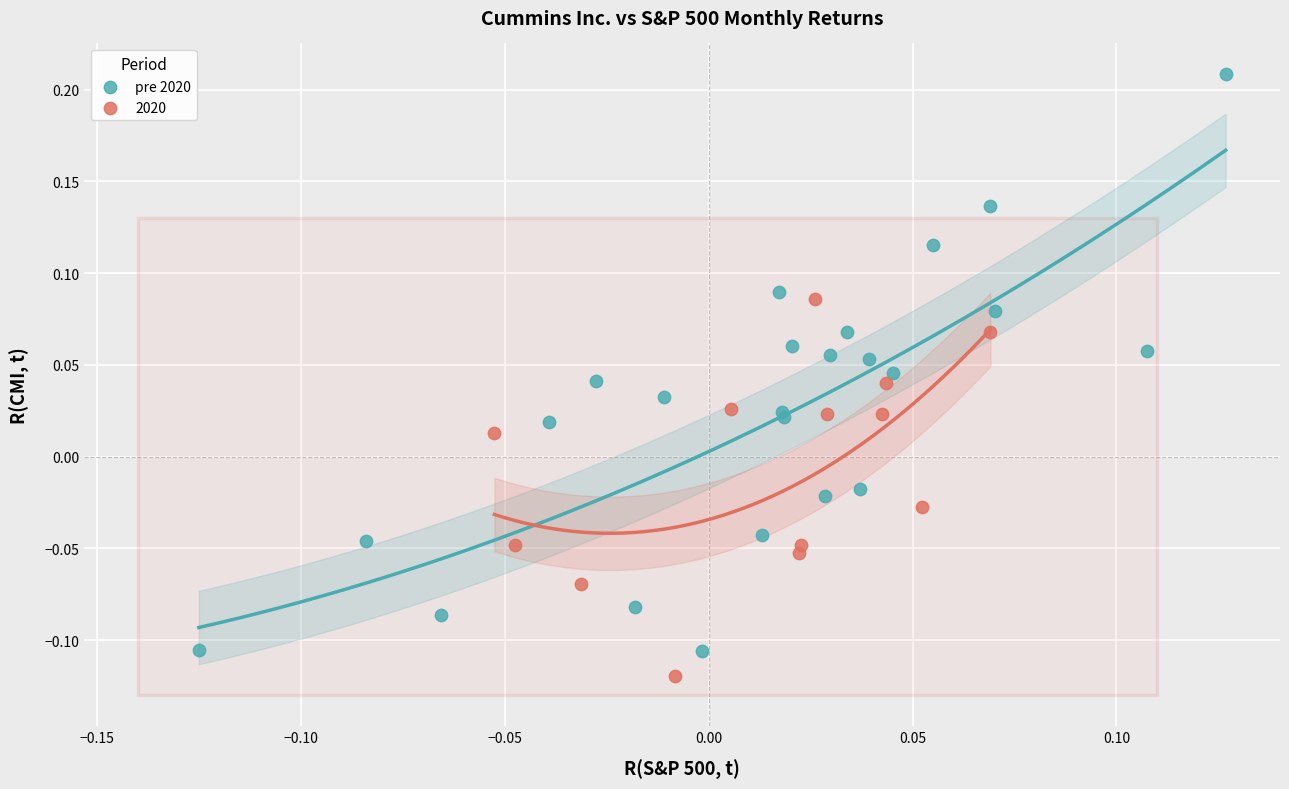

Which series has the widest spread of Y values?

pre 2020